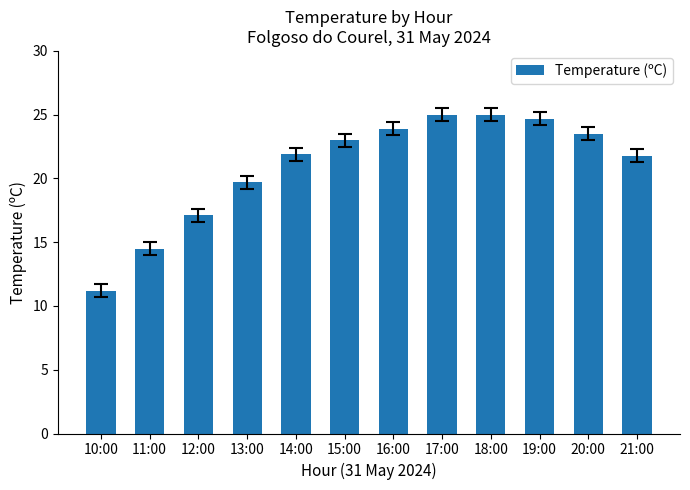

Between 11:00 and 15:00, which is larger?

15:00